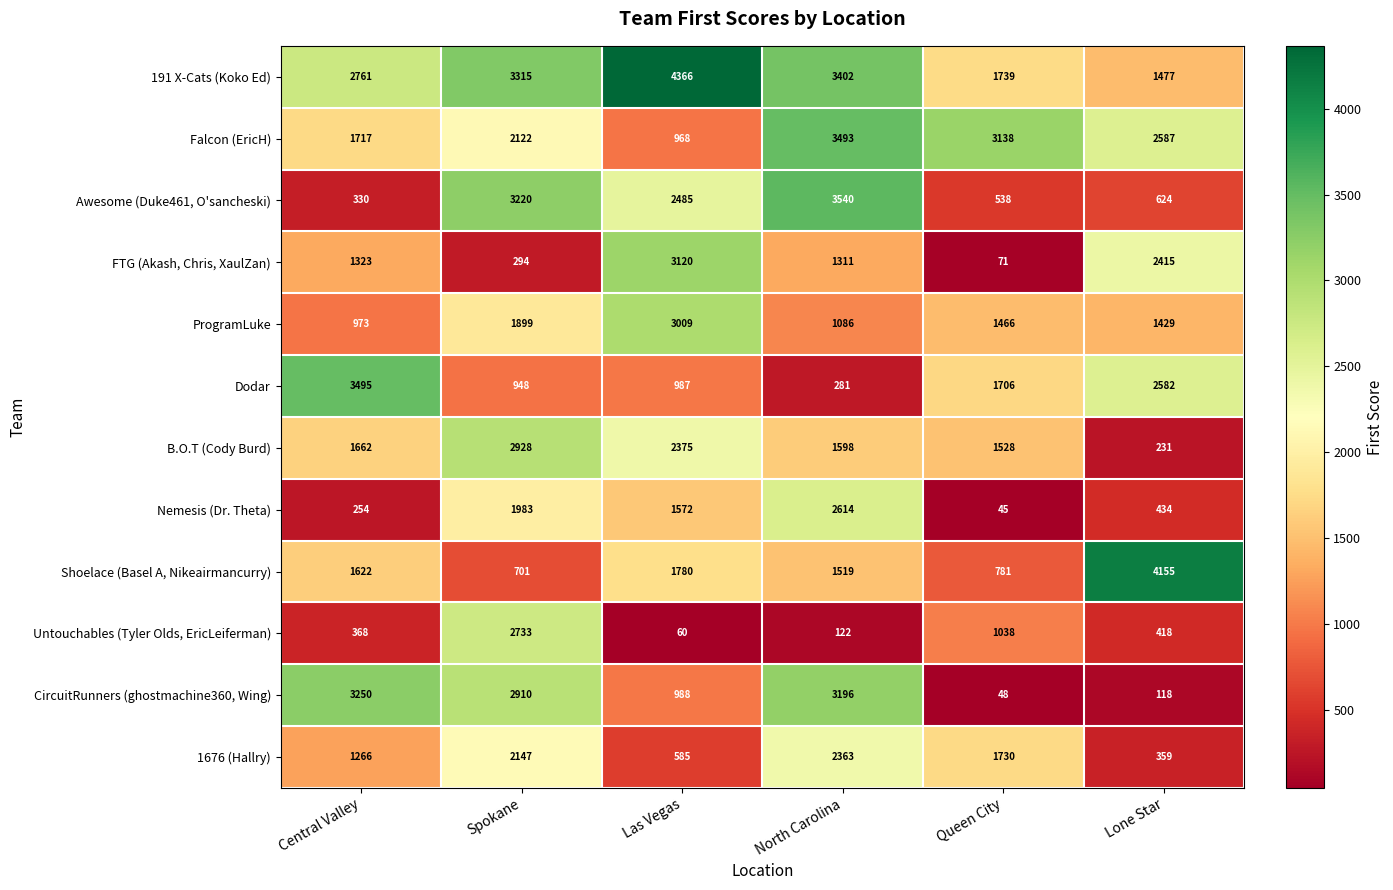

At which category does the chart reach its minimum across all series?

Queen City